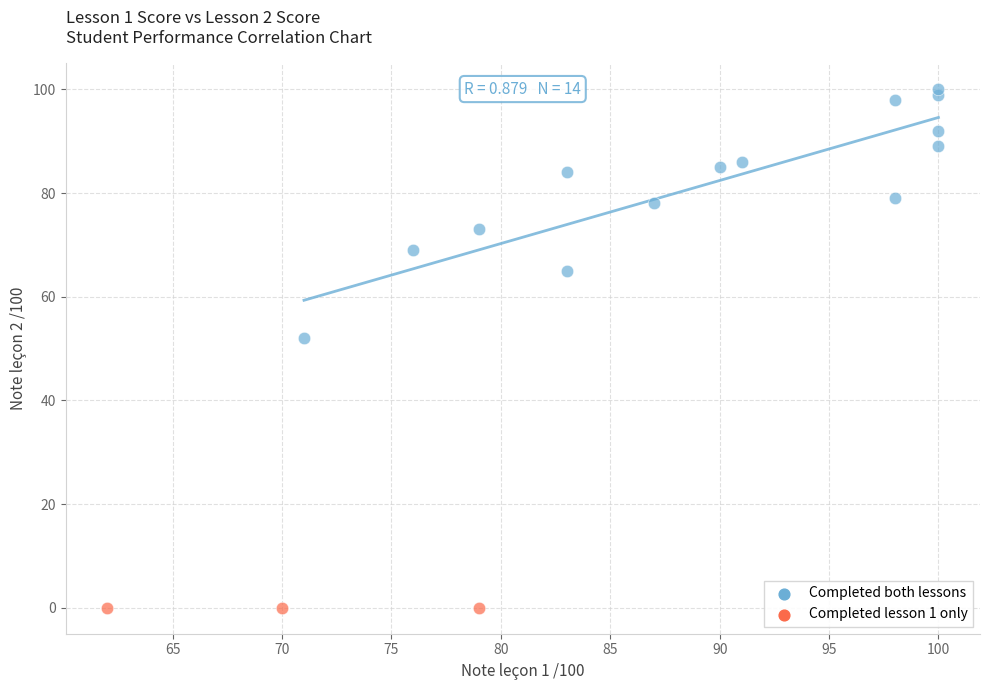

Which series contains the lowest Y value?

Completed lesson 1 only